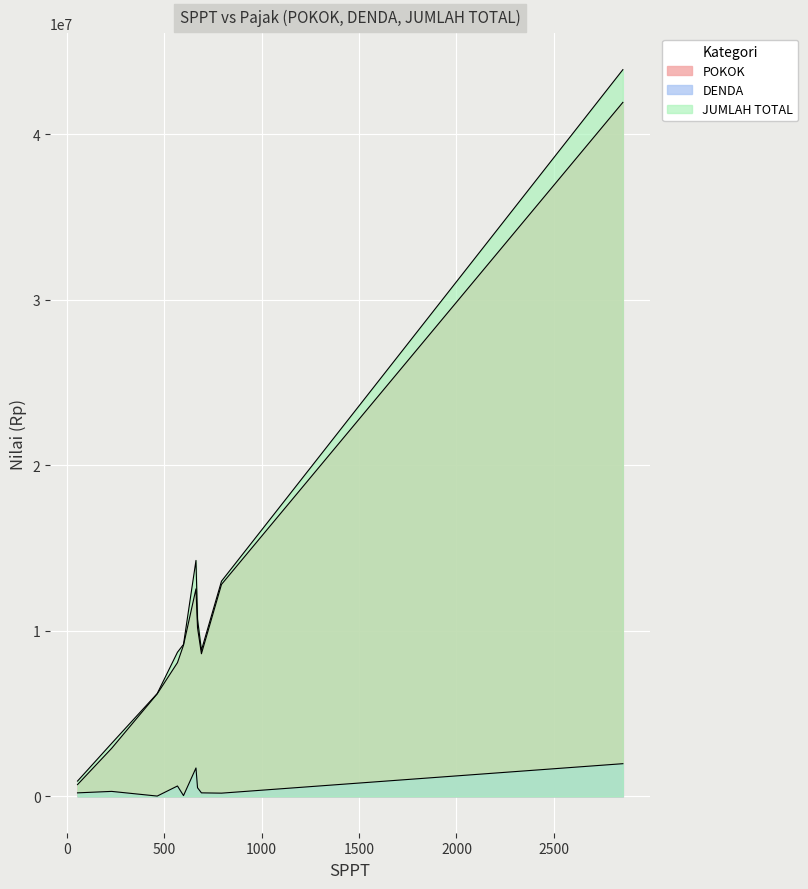

What is the value of the DENDA point at the 10th from the left?

521897